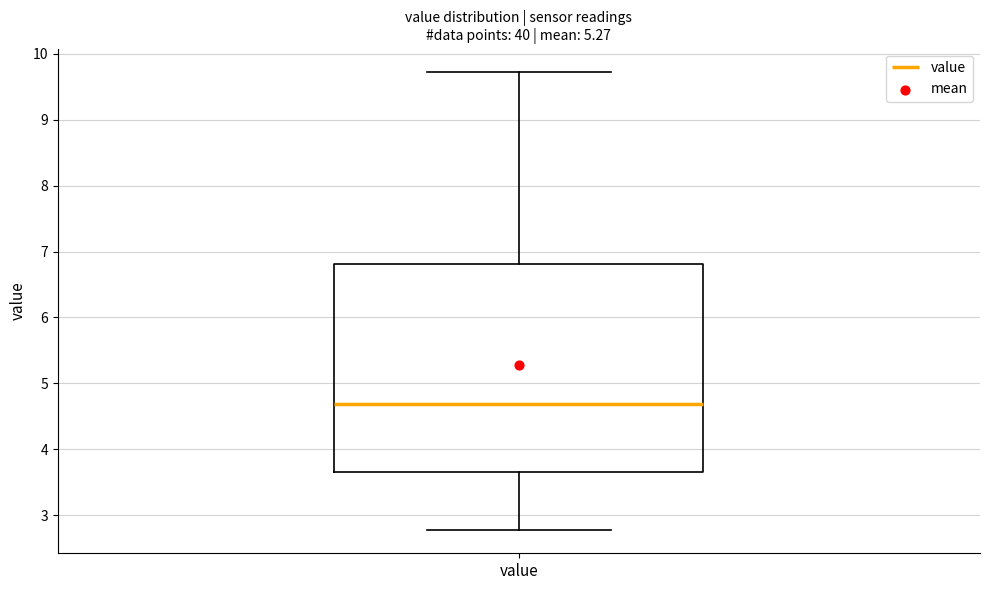

Read this box plot against the y-axis: the position of the median line, the range covered by the box, and the ends of both whiskers. The values are not printed on the chart, so give them approximately, as read against the axis.

median 4.7, box 3.7 to 6.8, whiskers 2.8 to 9.7